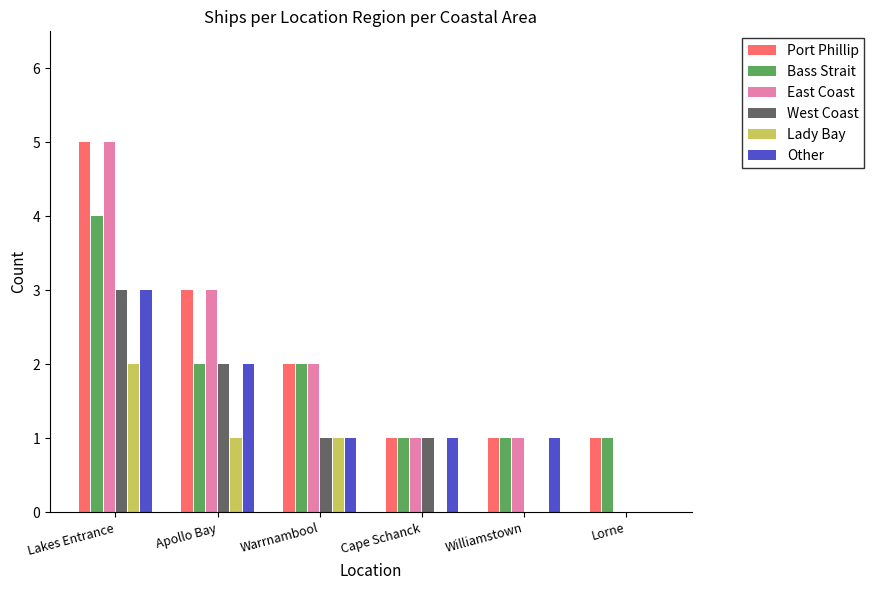

The Bass Strait series shows 2 at Lorne. True or false?

False